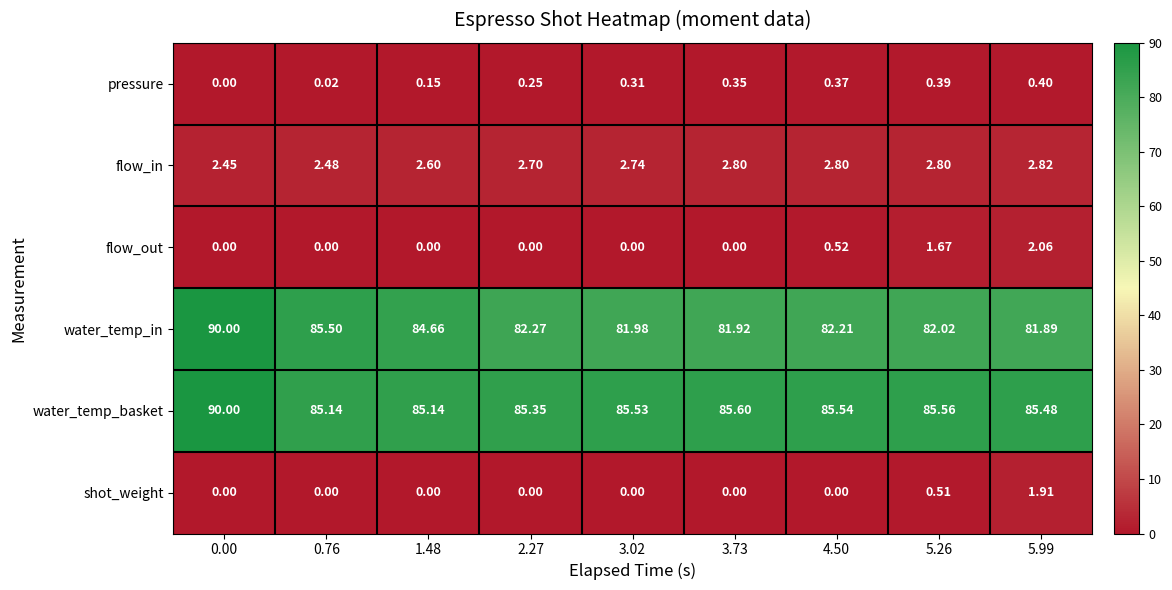

At how many categories does at least one series exceed 37?

9